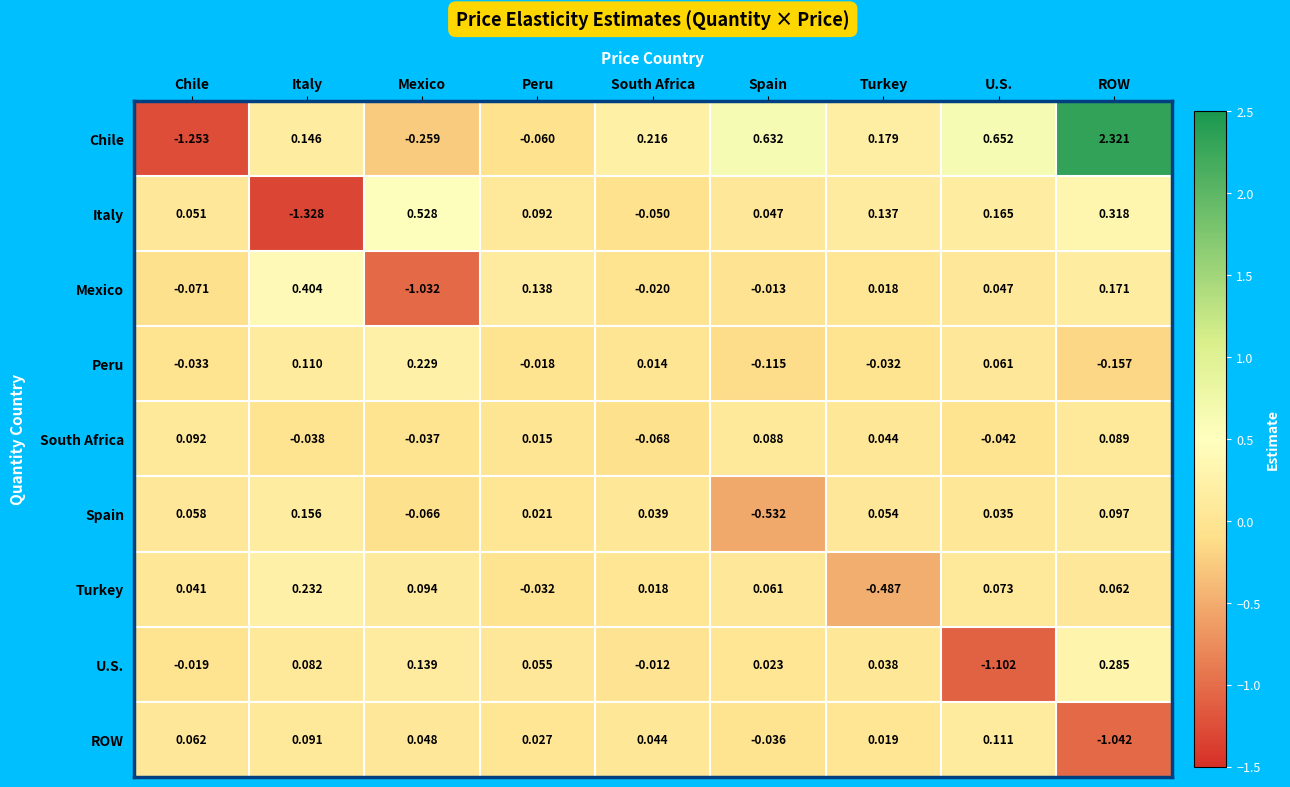

How many positive values does the Mexico series have?

5